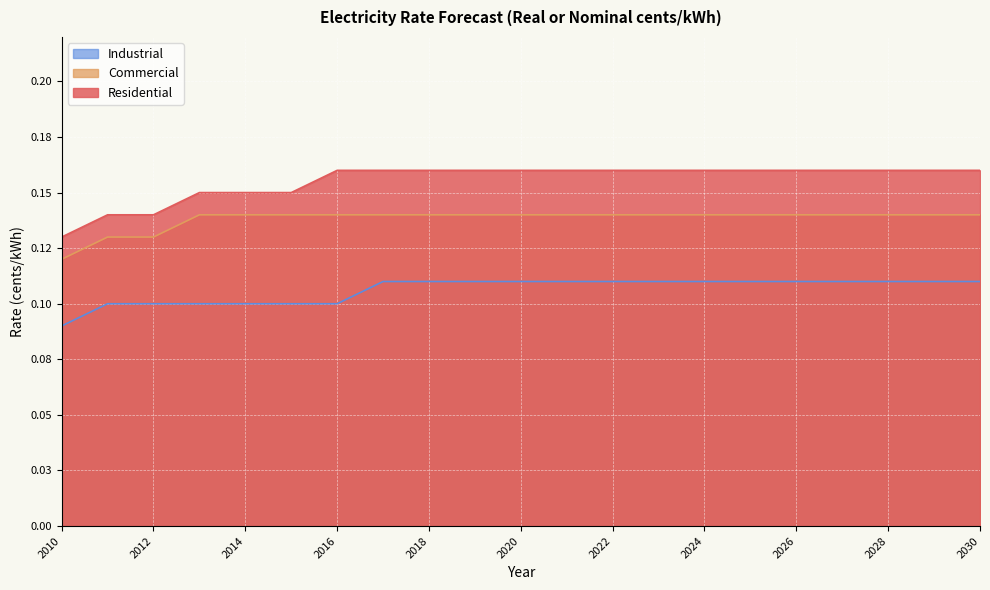

Does the chart display data point markers on the line(s)?

No